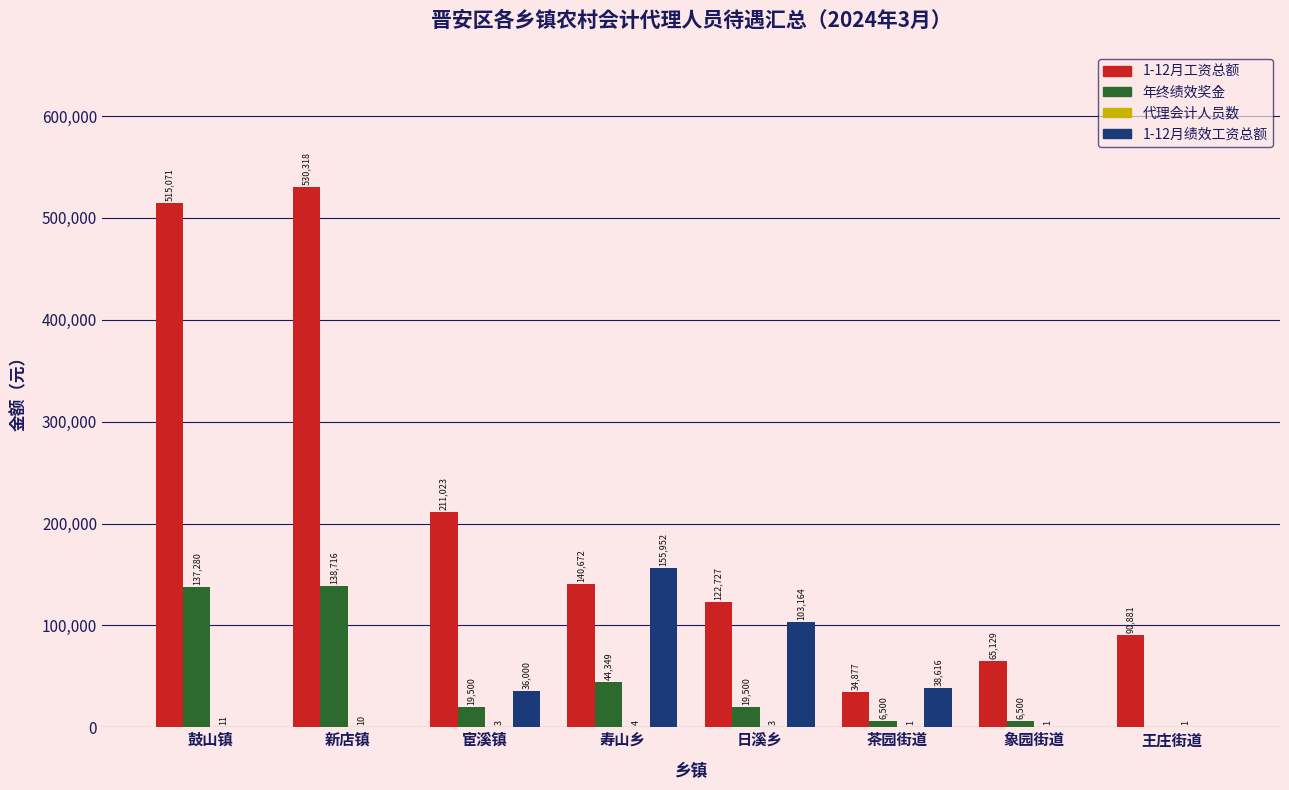

Is it true that 1-12月工资总额 equals 845896.5 at 鼓山镇?

False